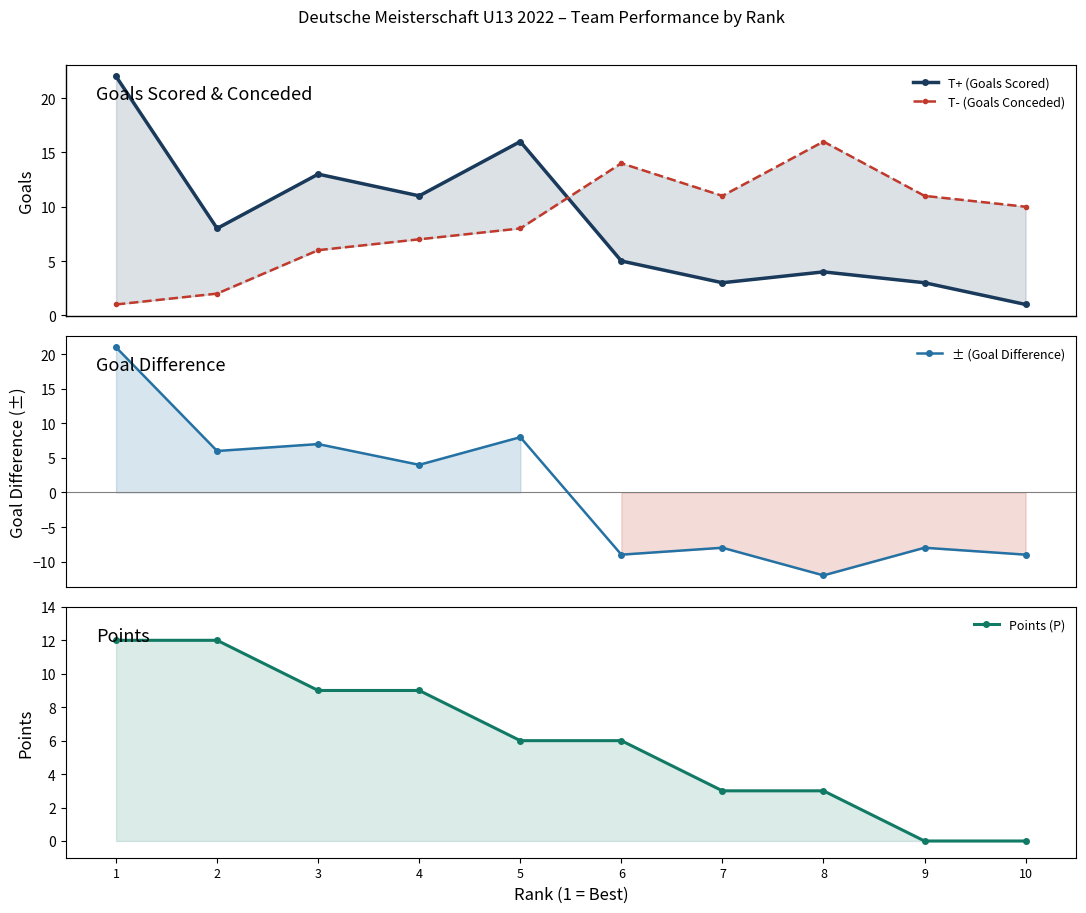

At how many categories does at least one series exceed -3?

10